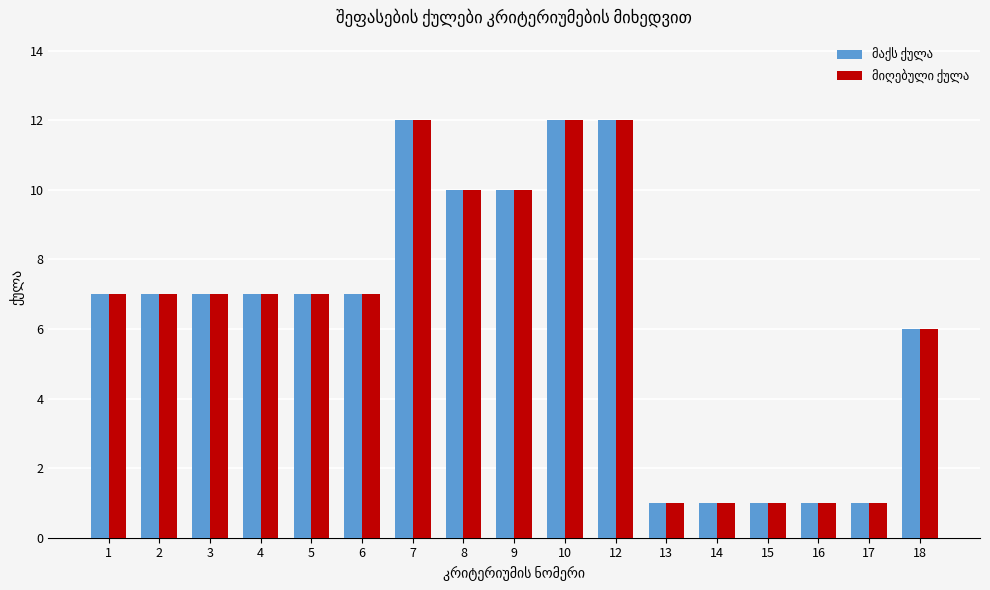

At how many categories does at least one series exceed 11?

3